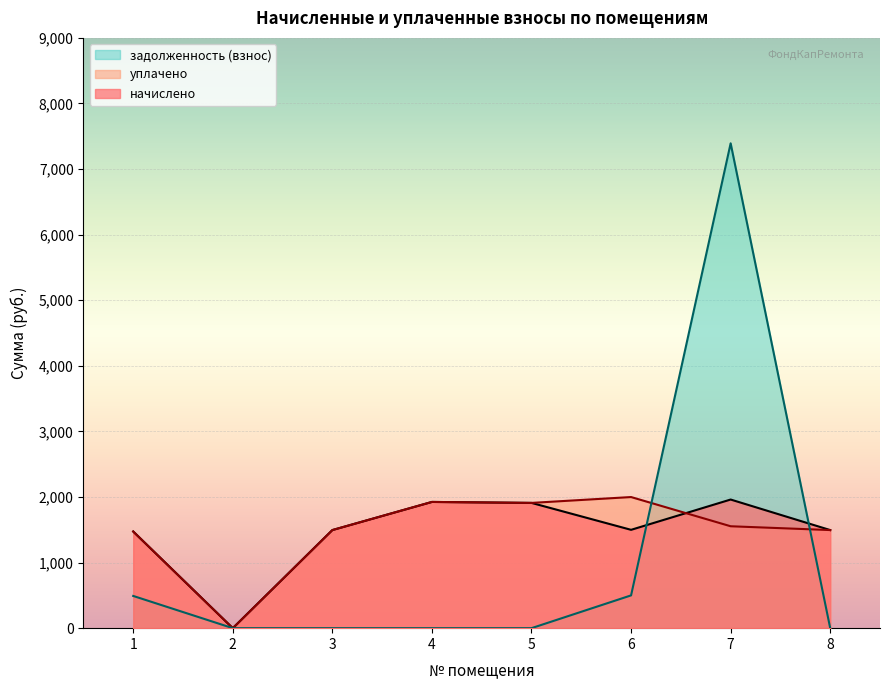

List the series in order of their peak value, lowest first.

начислено, уплачено, задолженность (взнос)